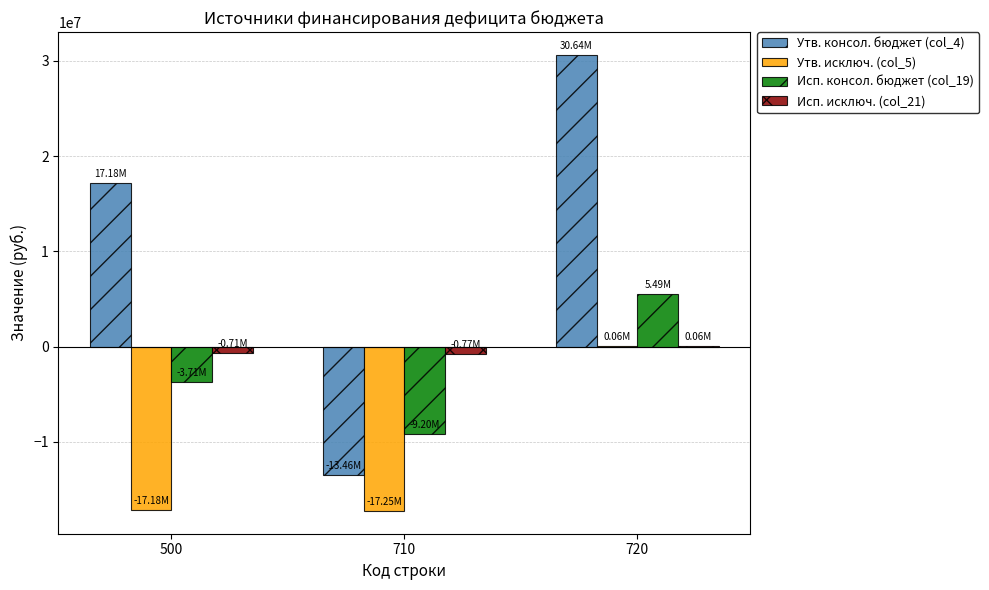

Is the value of Утв. исключ. (col_5) at 500 greater than the value of Исп. консол. бюджет (col_19) at 720?

No